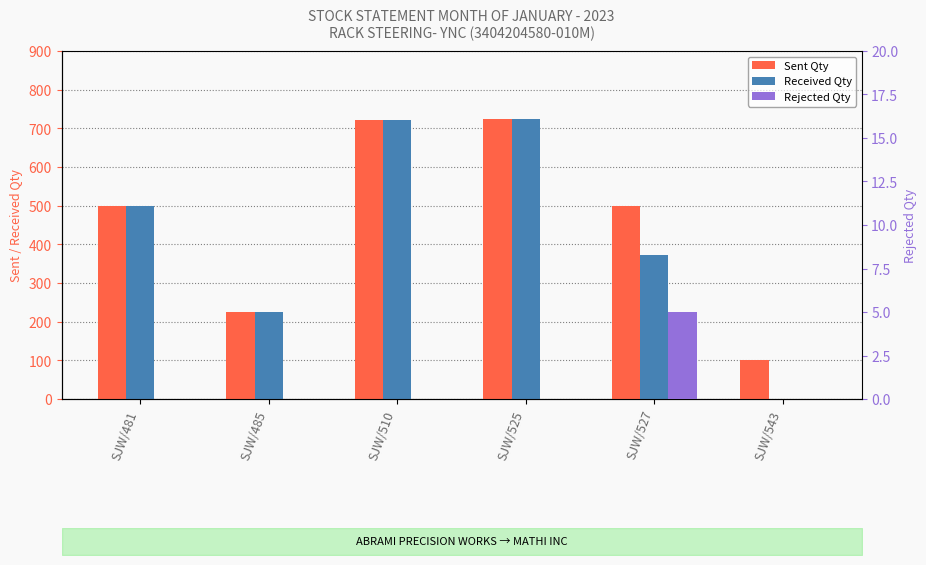

List the series in order of their peak value, highest first.

Sent Qty, Received Qty, Rejected Qty